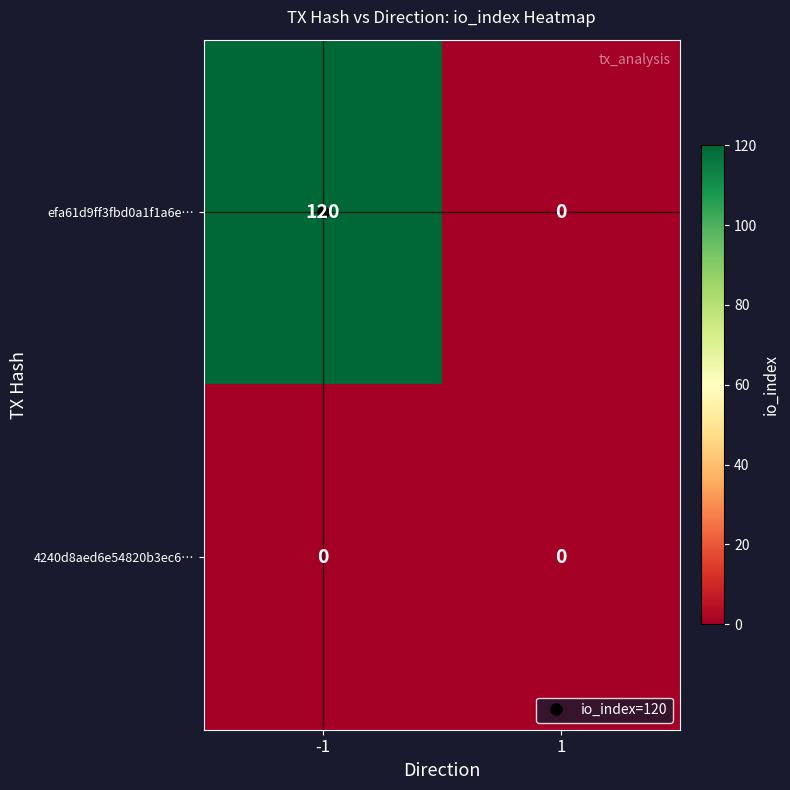

The value of efa61d9ff3fbd0a1f1a6e… at -1 is 120. True or false?

True